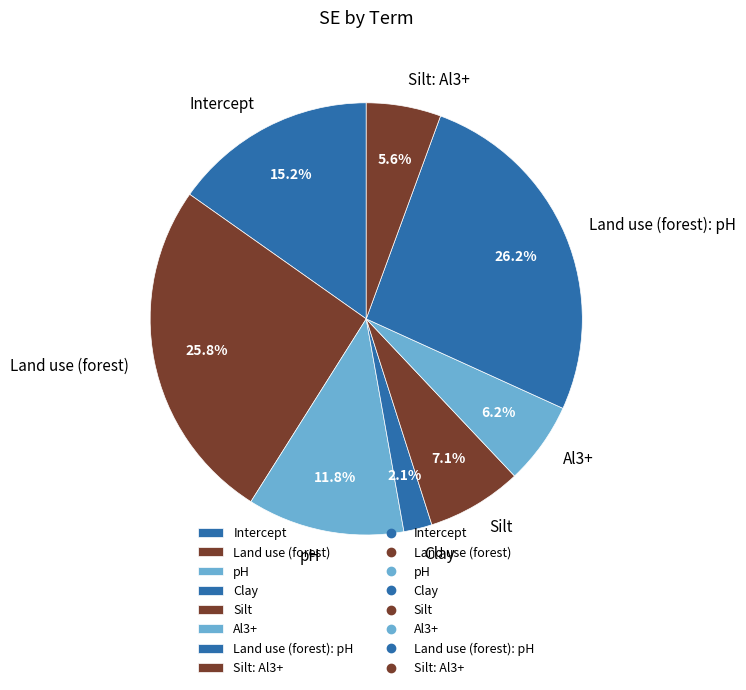

What percentage do Al3+ and Land use (forest): pH together represent?

32.4%